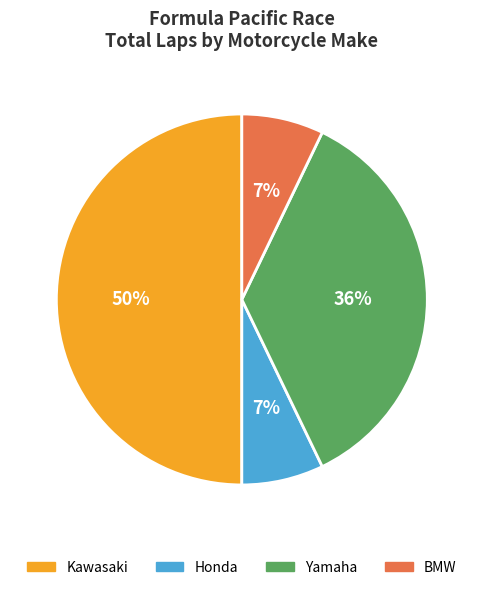

Is there any slice that represents more than half of the pie?

No